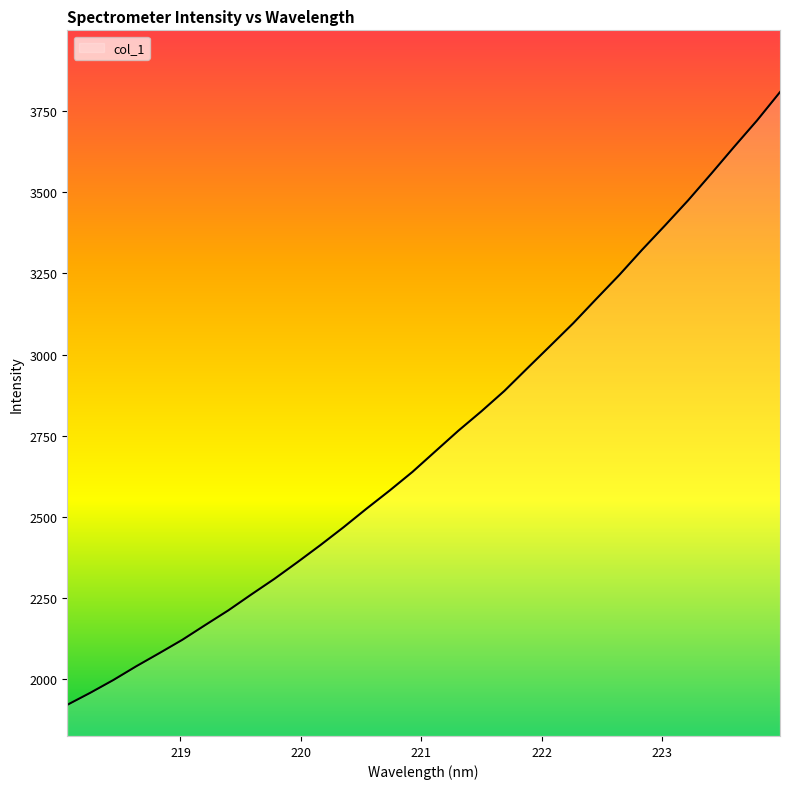

What is the greatest value displayed?

3809.0